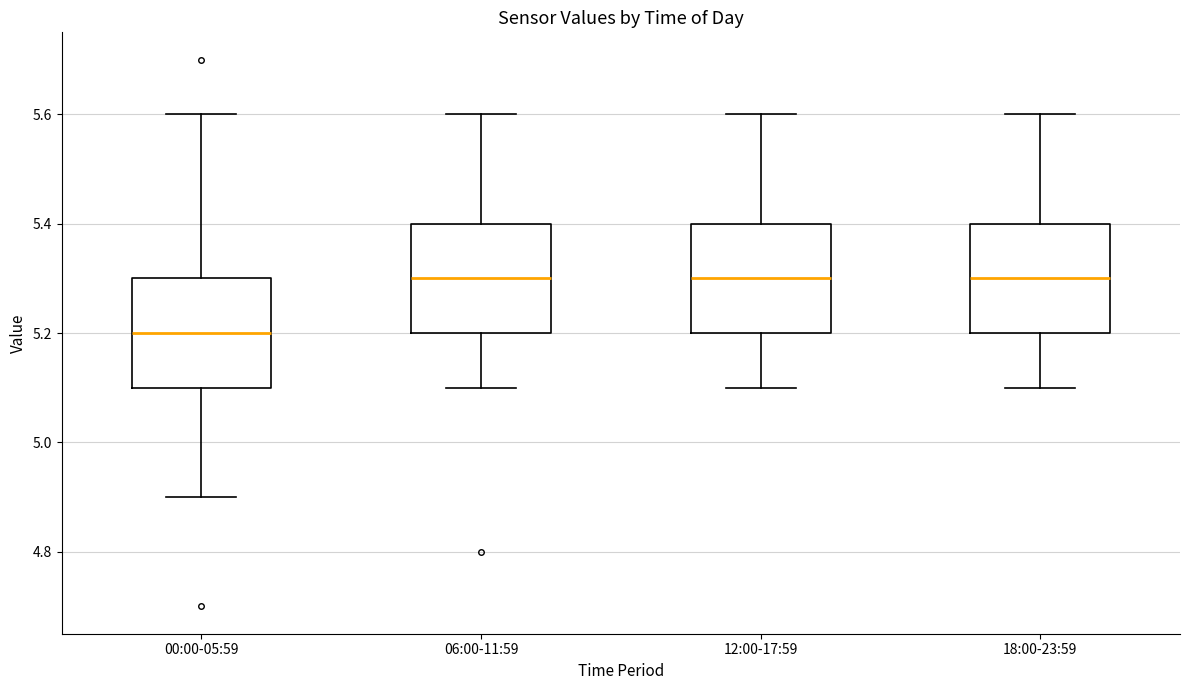

Where is the lower edge of the box for 00:00-05:59 on the y-axis? The values are not printed on the chart, so give them approximately, as read against the axis.

5.1